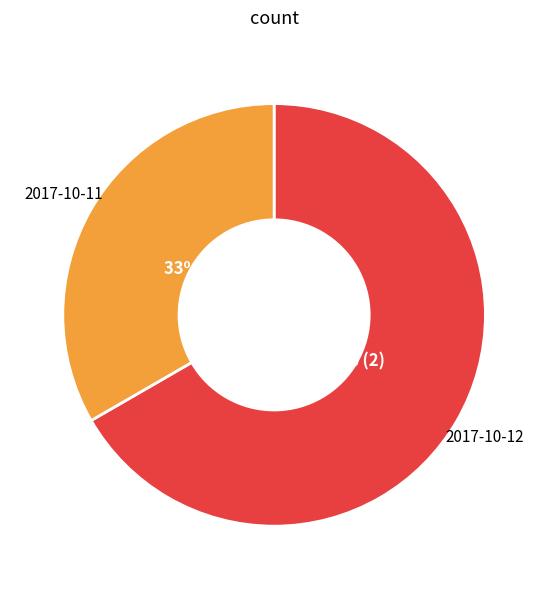

Rank the categories by value from highest to lowest.

2017-10-12, 2017-10-11